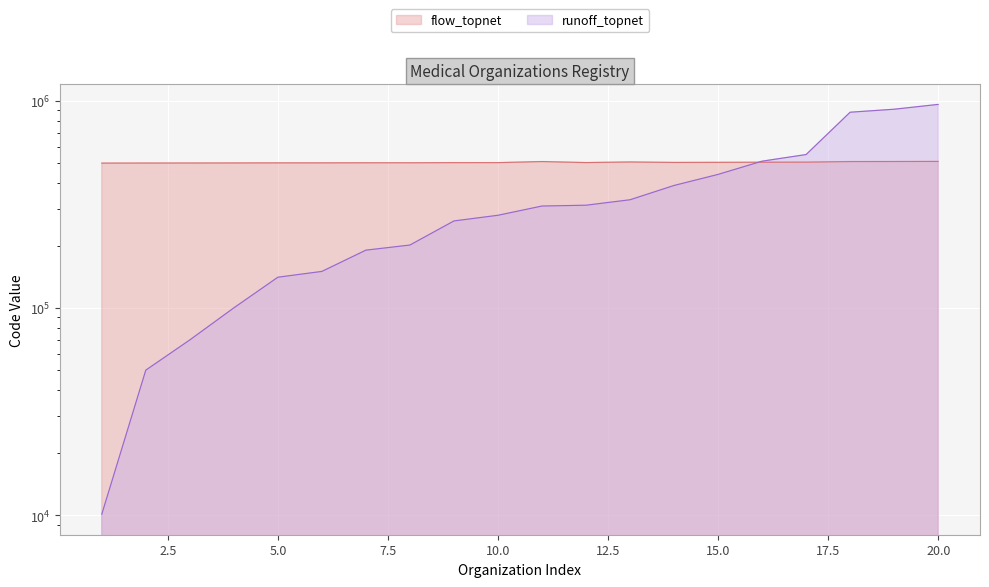

Reading left to right, transcribe all the data shown in this chart.

flow_topnet: 500101	500501	500701	501001	501407	501501	501901	502011	502630	502801	508816	503132	506509	503901	504413	505110	505501	508804	509101	509603
runoff_topnet: 10101	50101	70101	100101	140701	150101	190101	201201	263001	280101	310401	313201	332801	390101	441101	511001	550101	880401	910201	960301